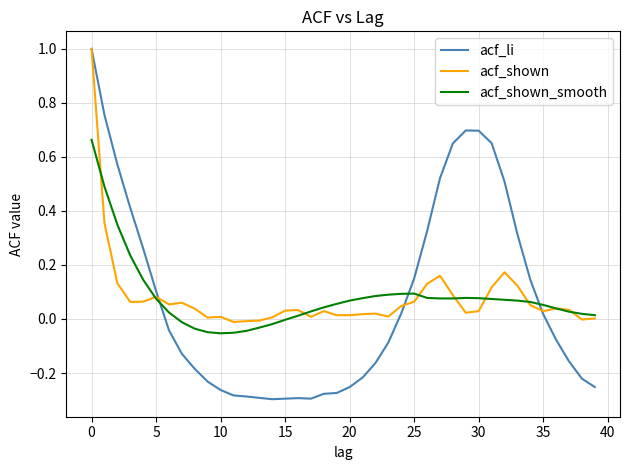

How many lines are shown in the chart?

3